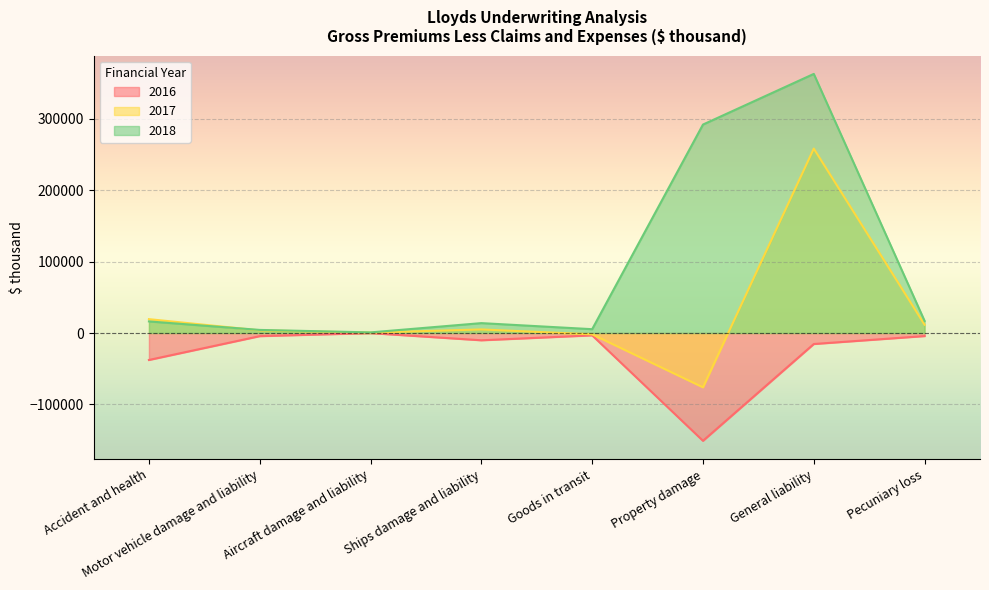

Is it true that 2018 equals 291715 at Property damage?

True